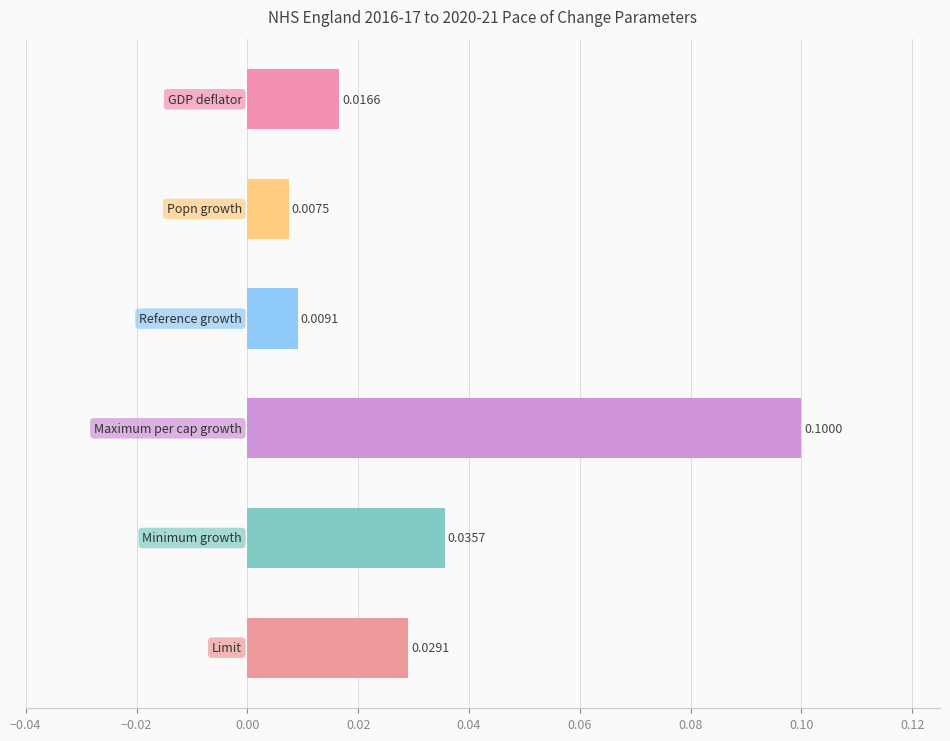

How many bars are there in total?

6